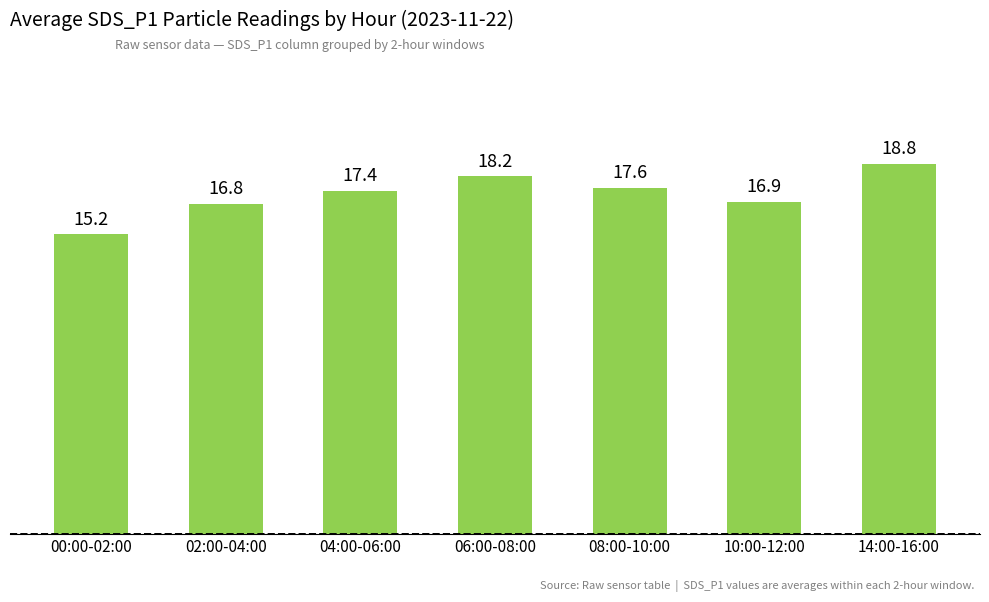

Are the bars grouped side by side (vs. stacked)?

No